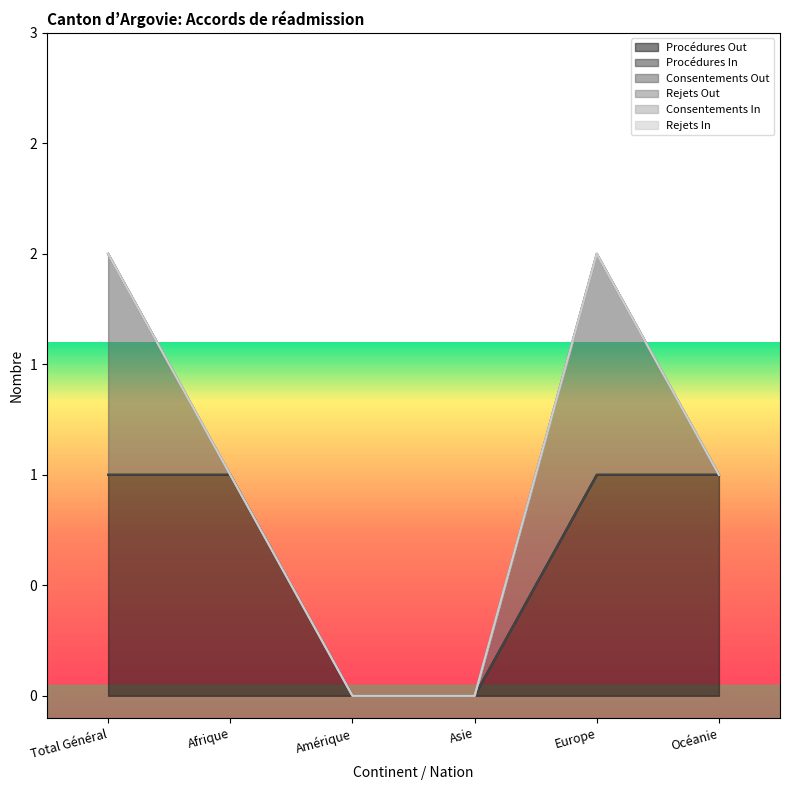

What are all the series names shown in the legend?

Procédures Out, Procédures In, Consentements Out, Rejets Out, Consentements In, Rejets In